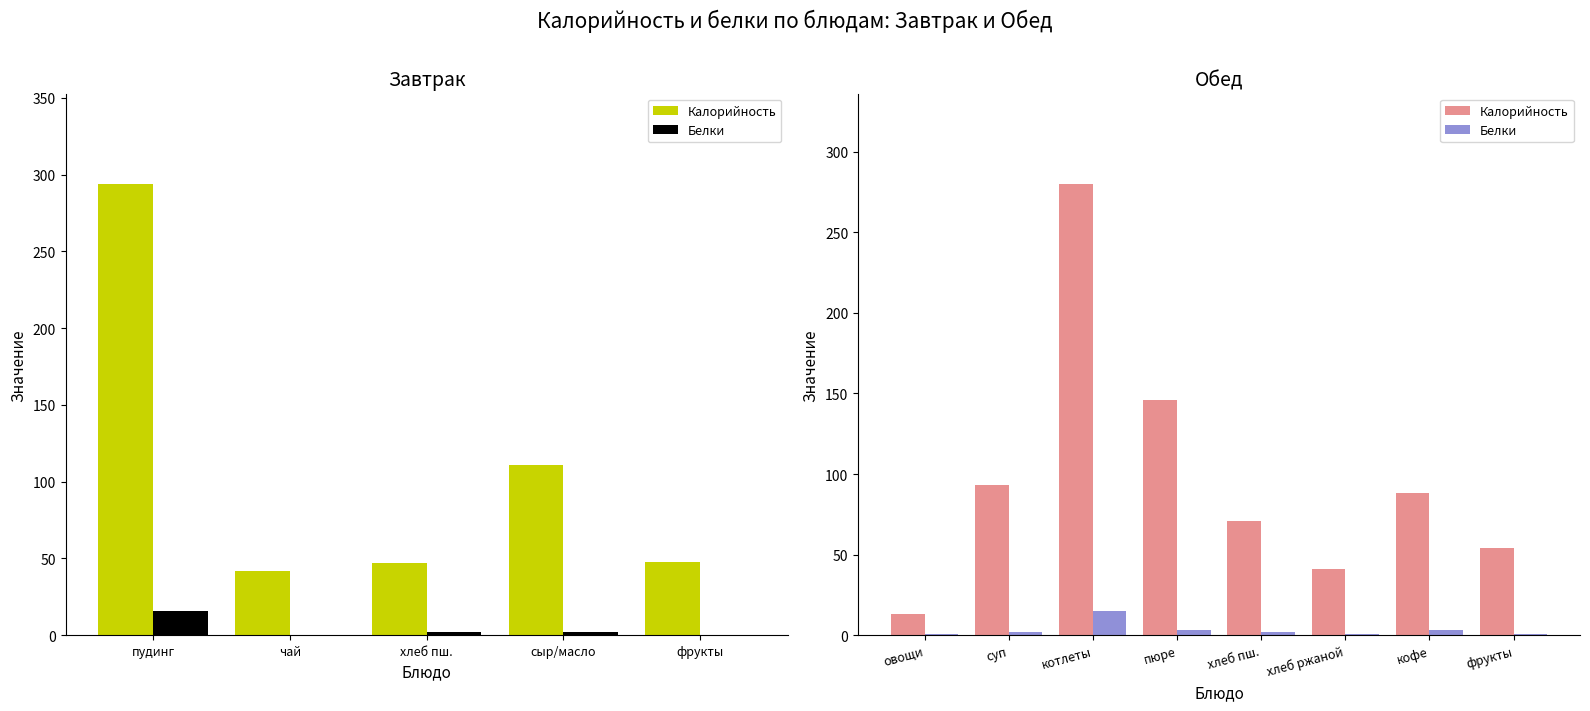

Which series changed the most between котлеты and хлеб ржаной?

Калорийность